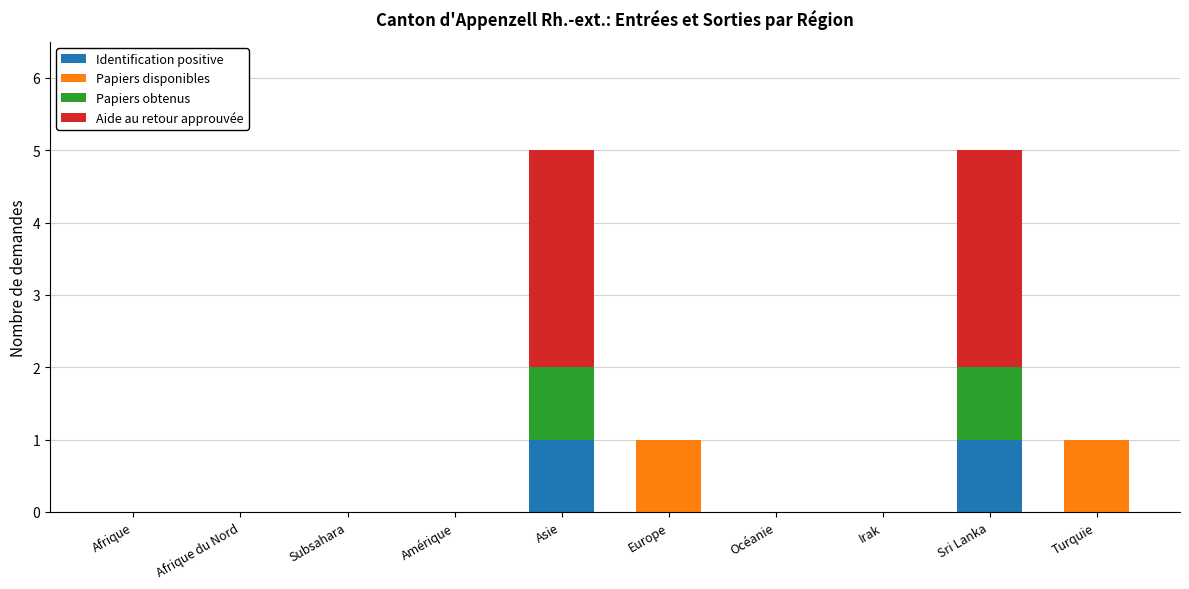

Is it true that Identification positive equals 0 at Turquie?

True